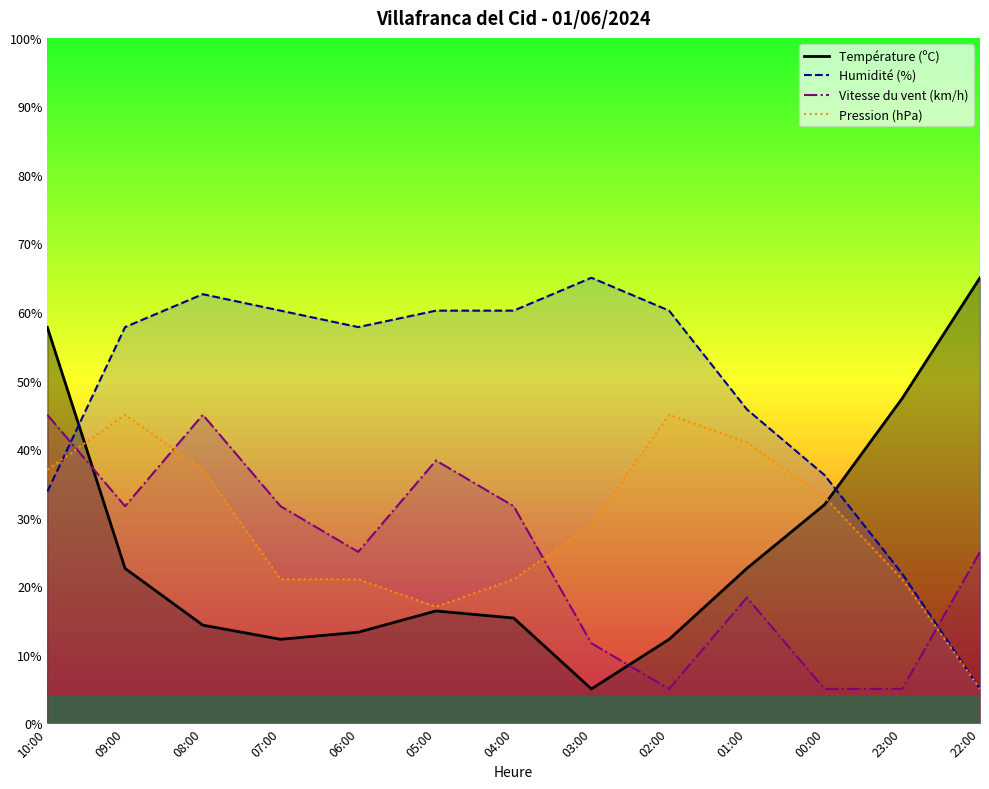

Is this an area chart (filled region under the line)?

No